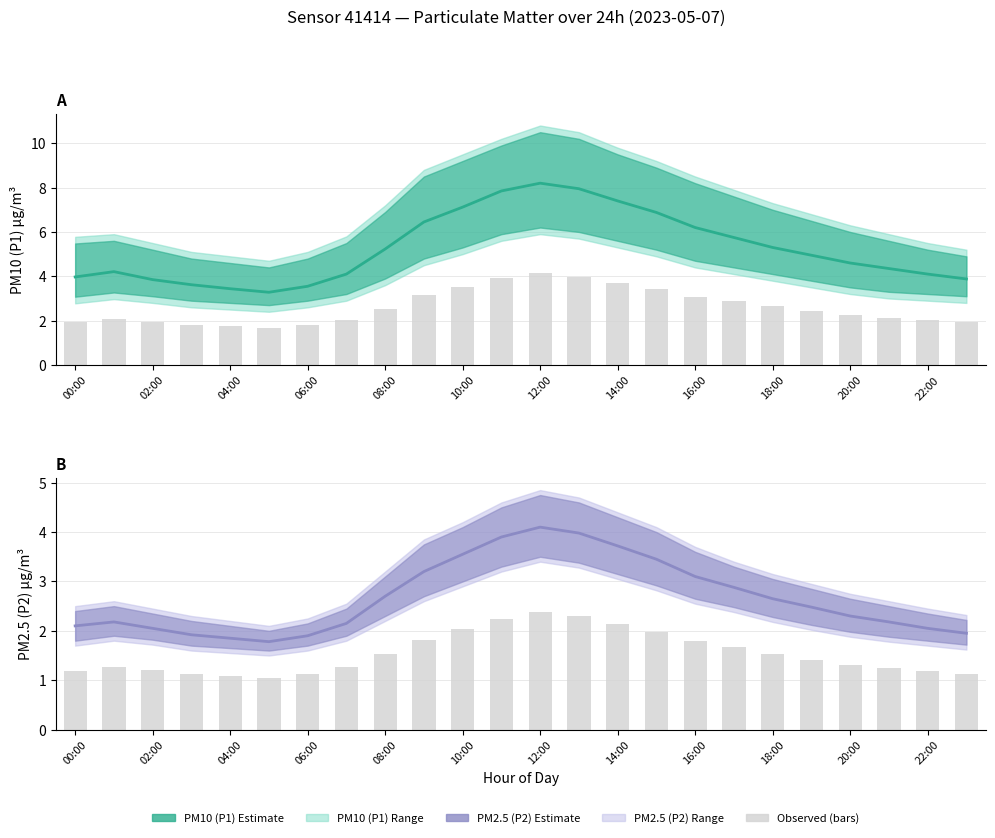

True or false: P1 mean has a value of 4.6 at 20:00.

True